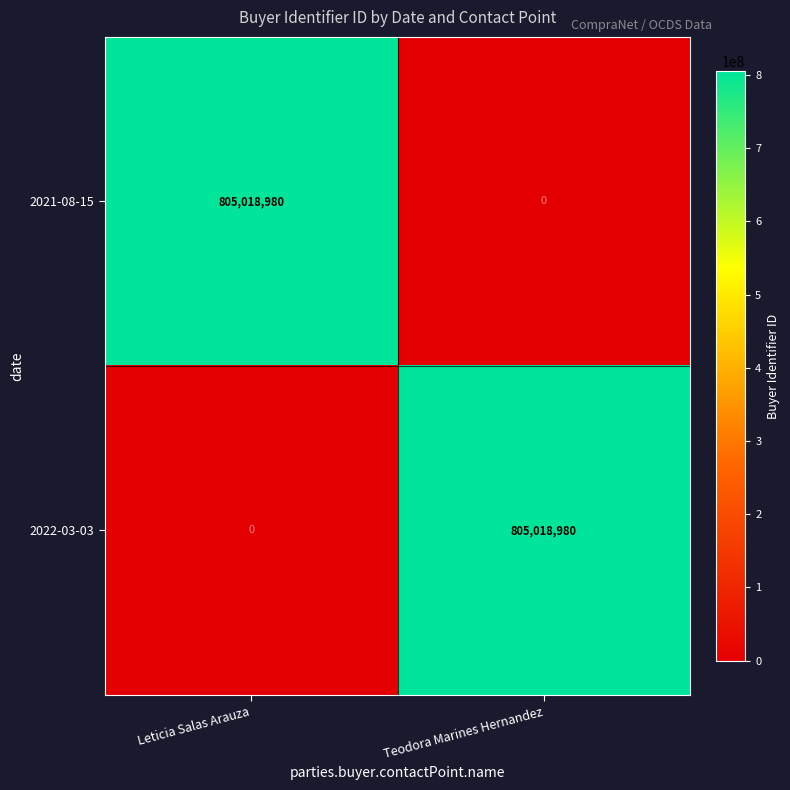

What is the total value across all series at Leticia Salas Arauza?

805018980